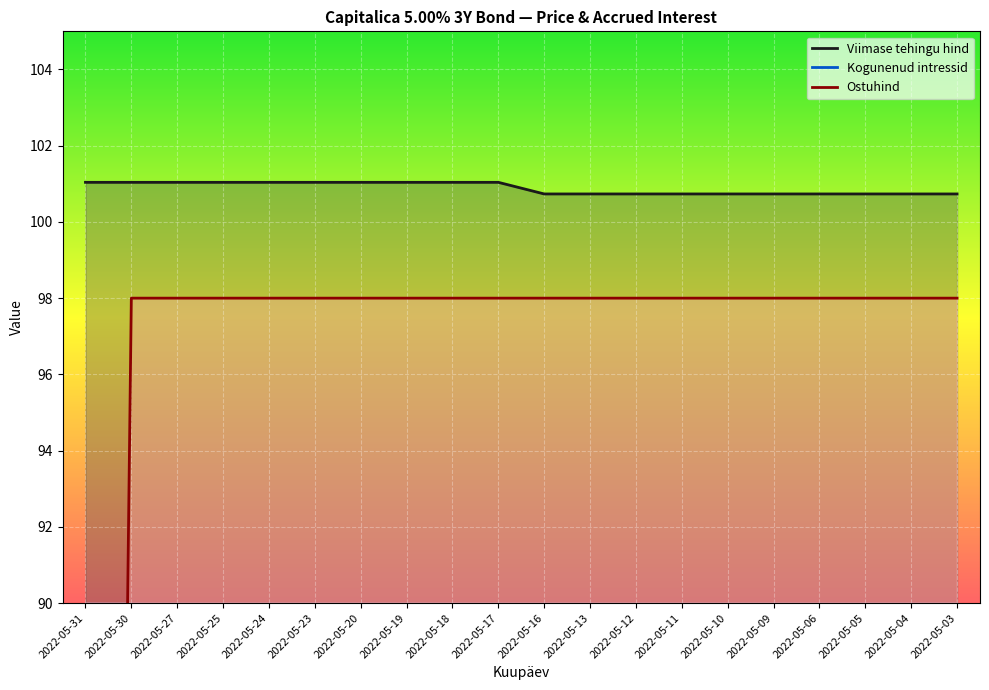

The value of Kogunenud intressid at 2022-05-19 is 0.3. True or false?

False